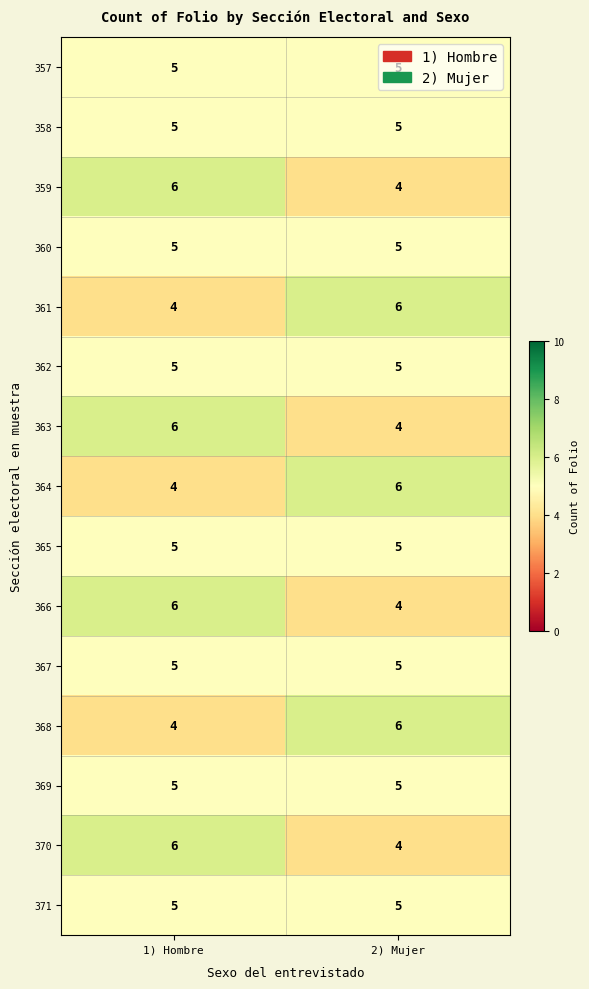

The value of 357 at 2) Mujer is 8. True or false?

False